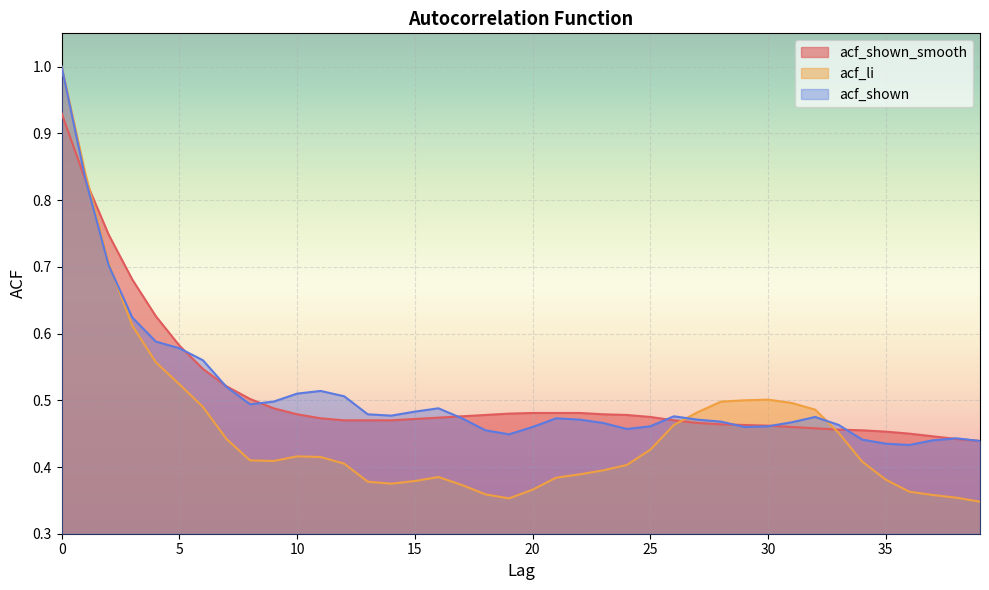

What is the value of the acf_shown point at the 5th from the left?

0.6